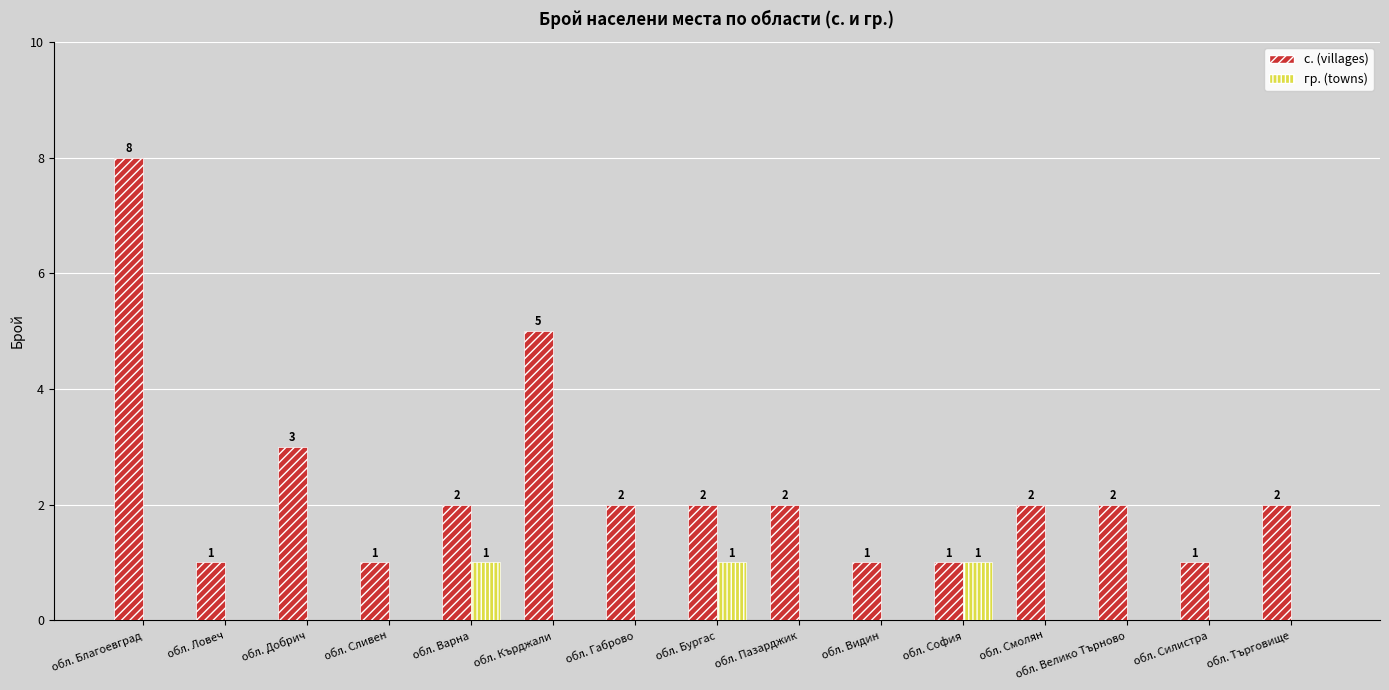

Which series changed the most between обл. Габрово and обл. Силистра?

с. (villages)